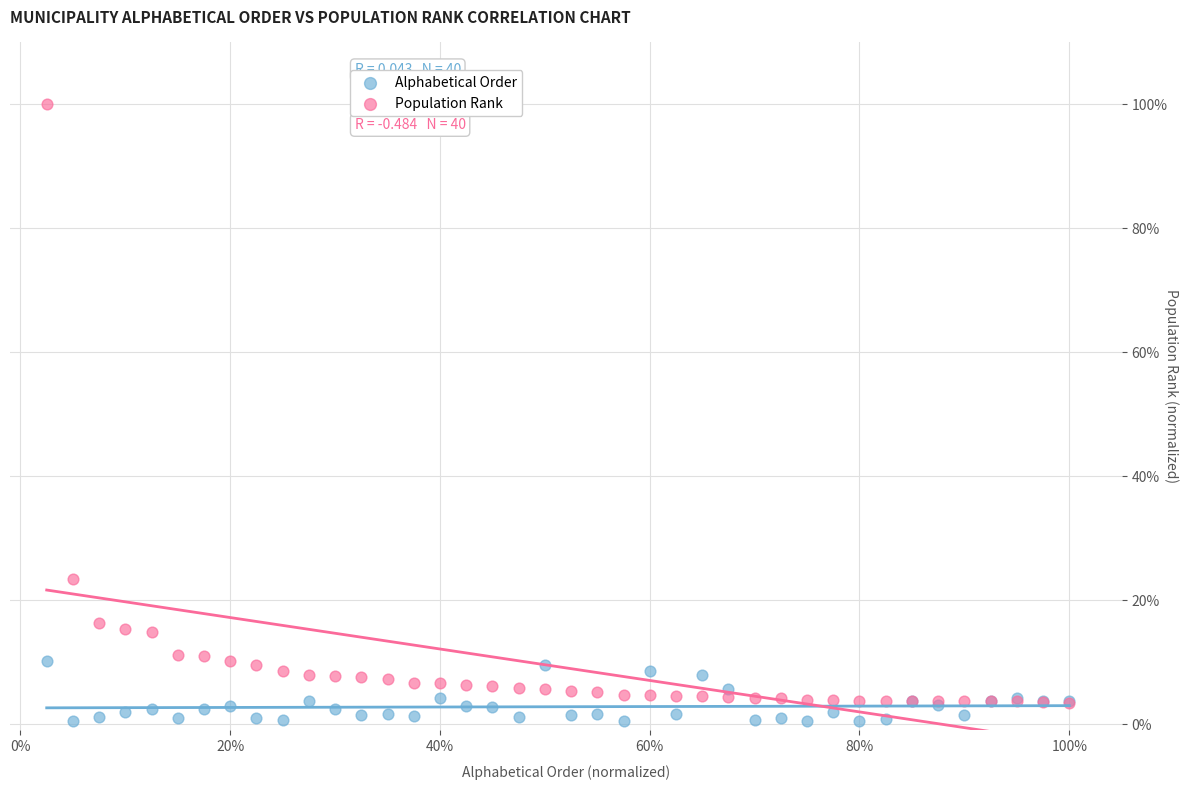

Which series contains the lowest Y value?

Alphabetical Order